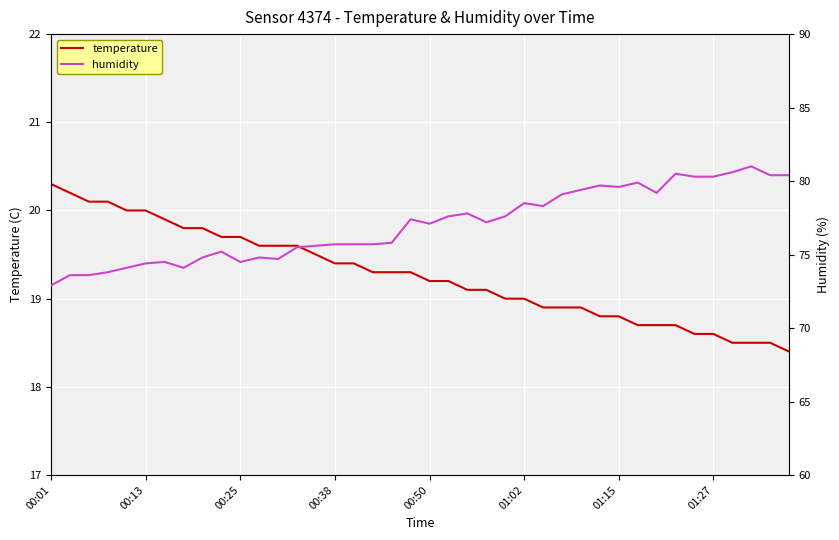

How many lines are shown in the chart?

2